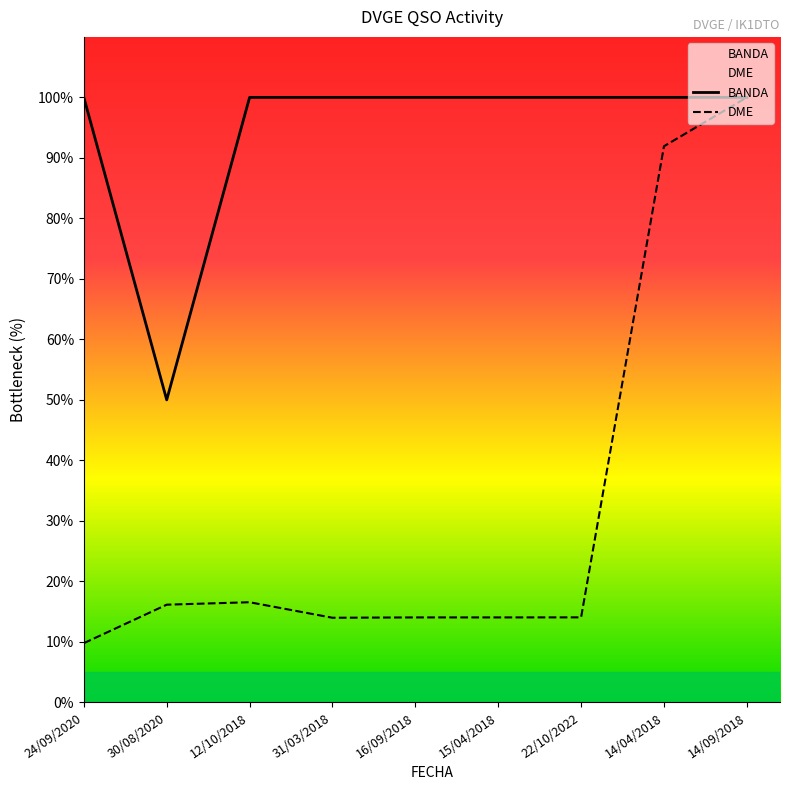

List the series in order of their overall mean, lowest first.

DME, BANDA